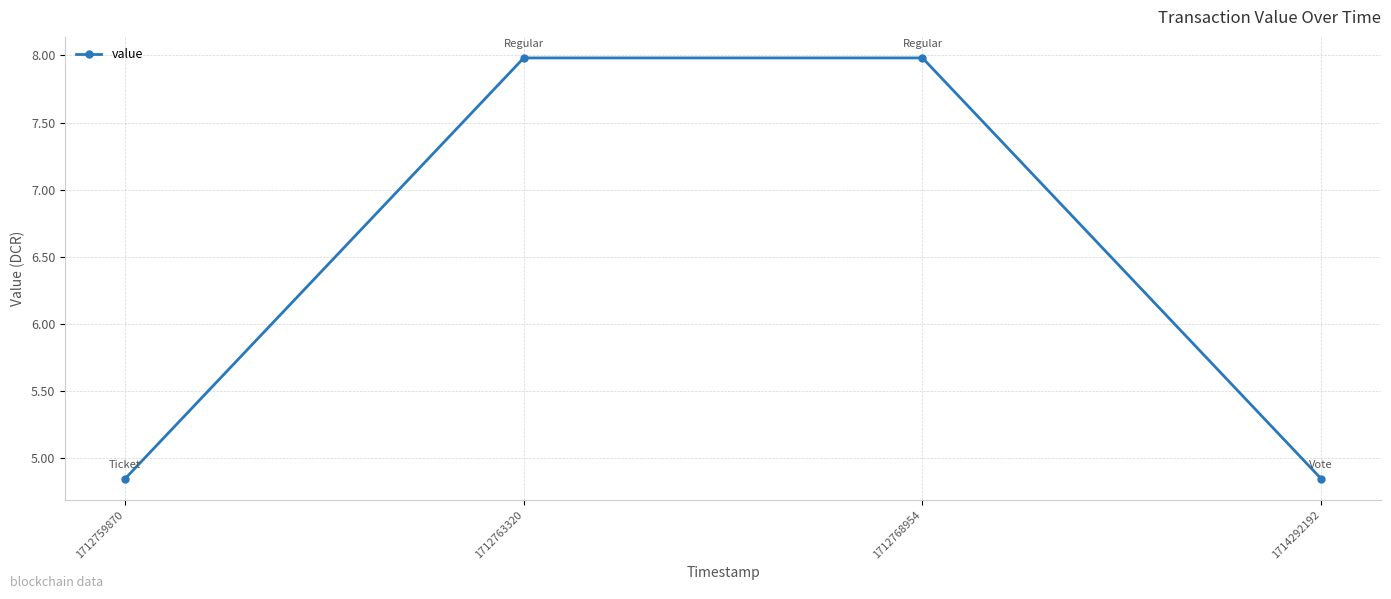

What is the greatest value displayed?

8.0